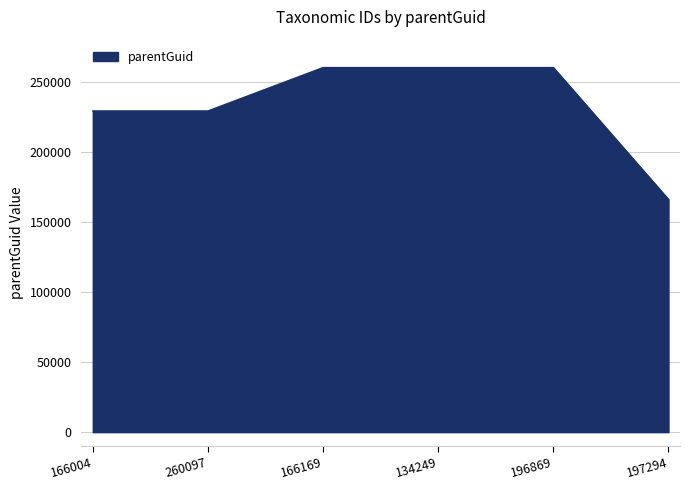

The value at 134249 is 260097. True or false?

True